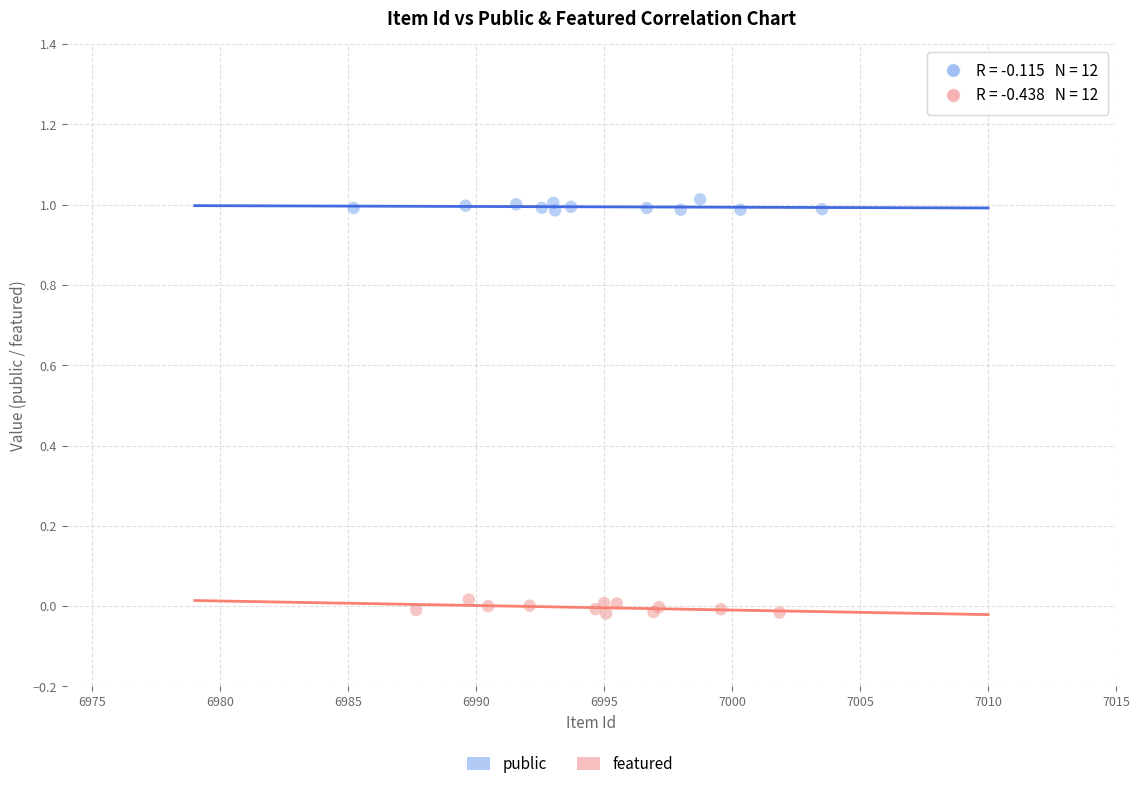

Which series contains the lowest Y value?

featured